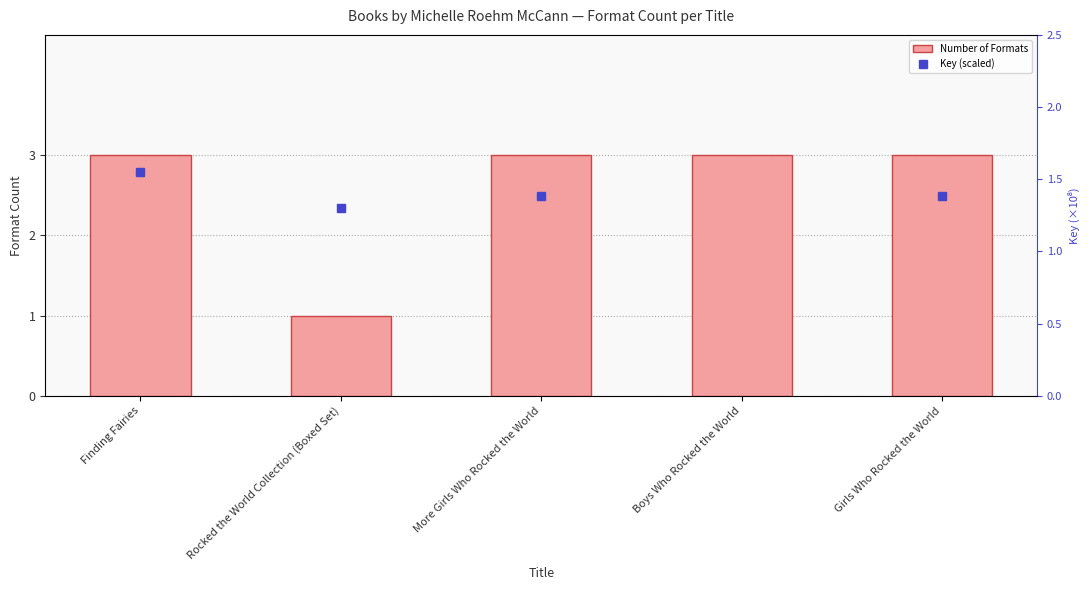

What is the minimum value shown in the chart?

1.0